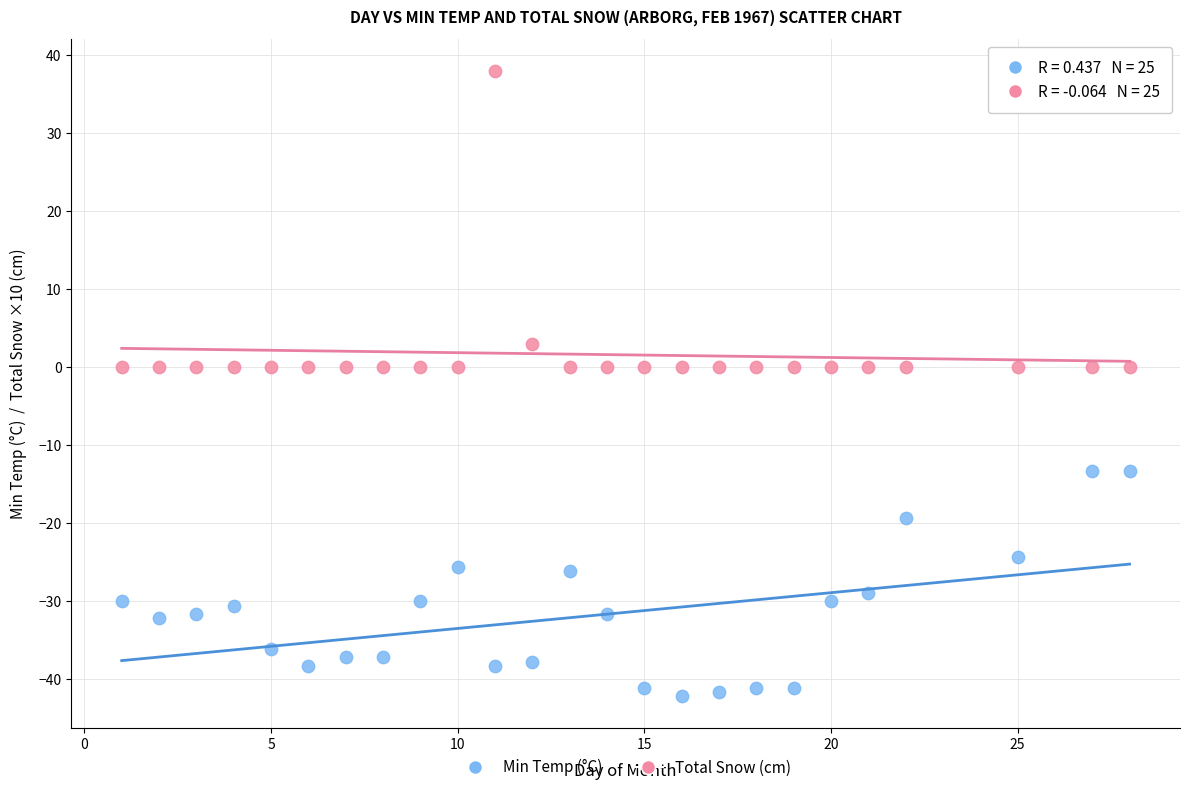

Across all data points, what is the range of Y values (max minus min)?

80.2